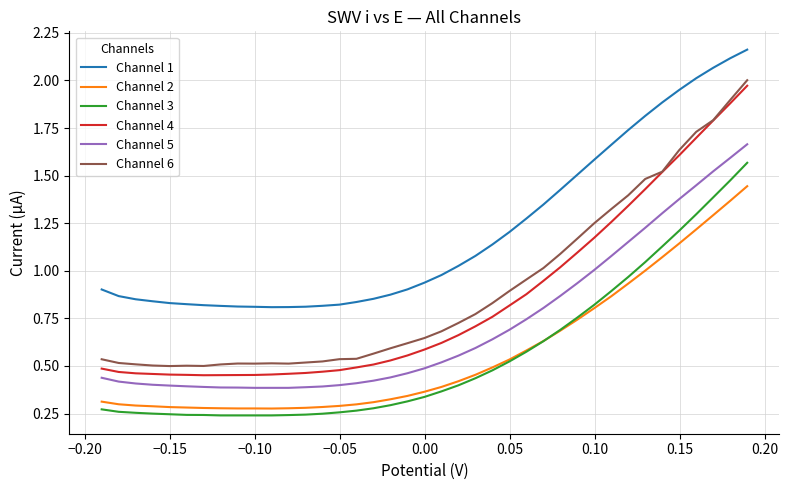

True or false: Channel 5 and Channel 2 cross at least once.

False